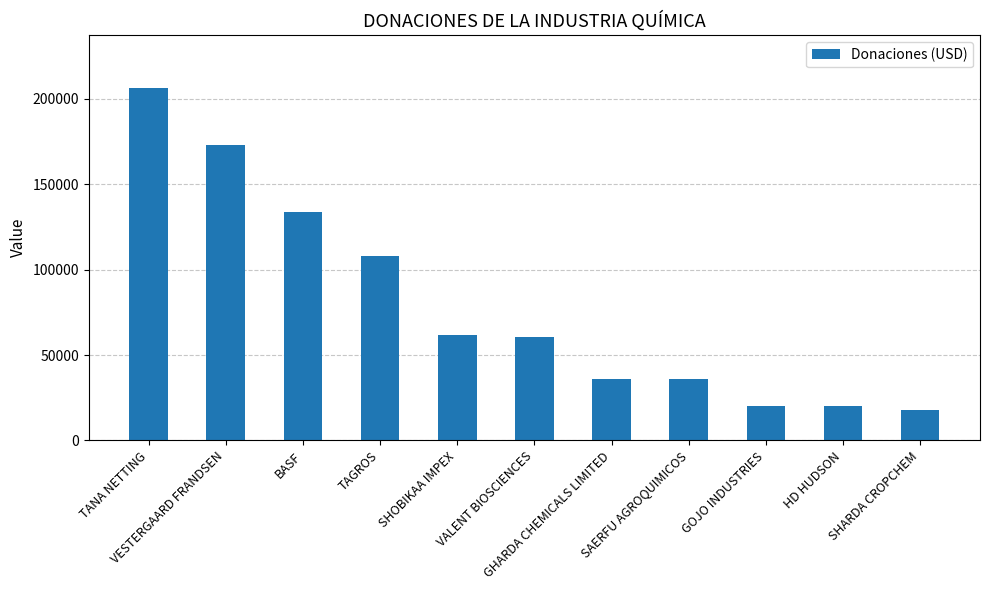

The value at HD HUDSON is 6361. True or false?

False